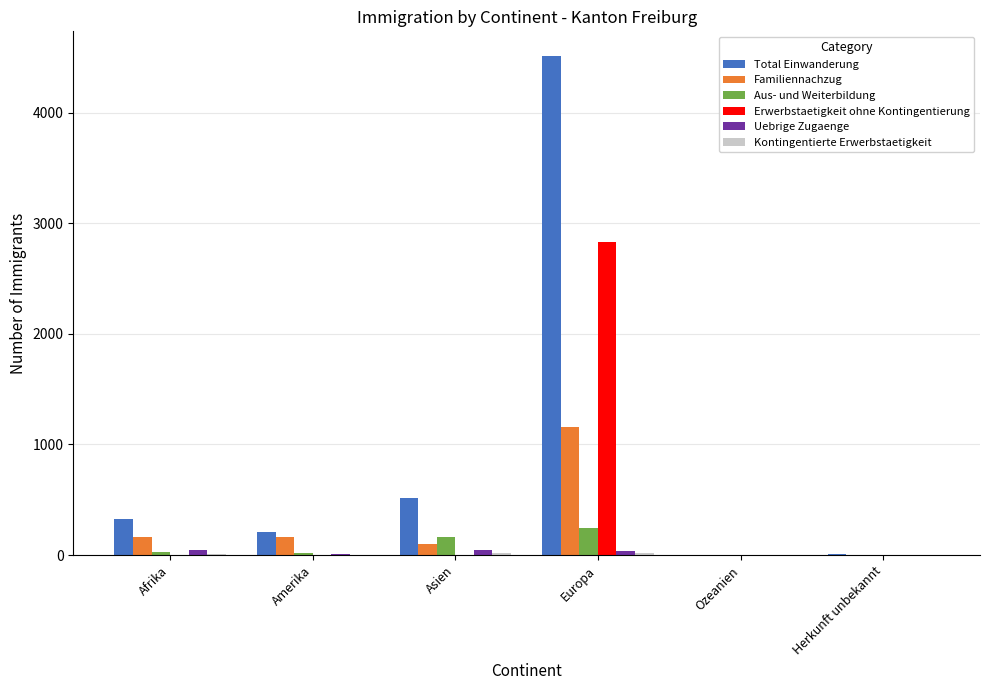

The value of Aus- und Weiterbildung at Europa is 249. True or false?

True